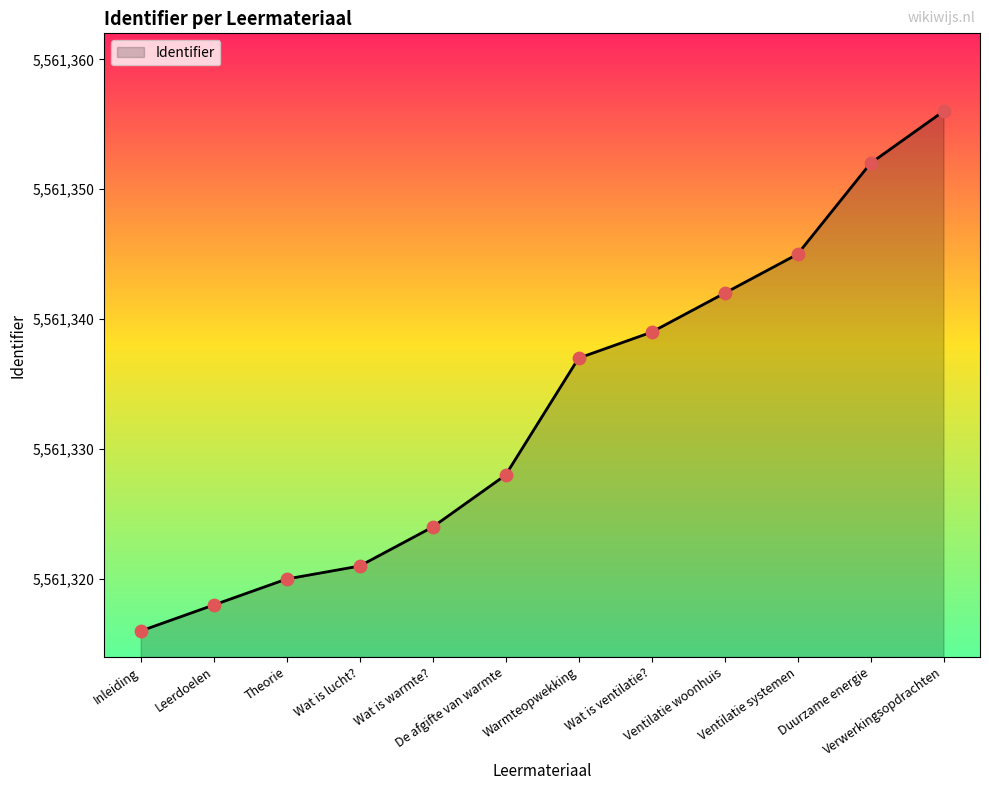

Approximately how many times larger is the value at Wat is ventilatie? compared to Wat is warmte??

1.0